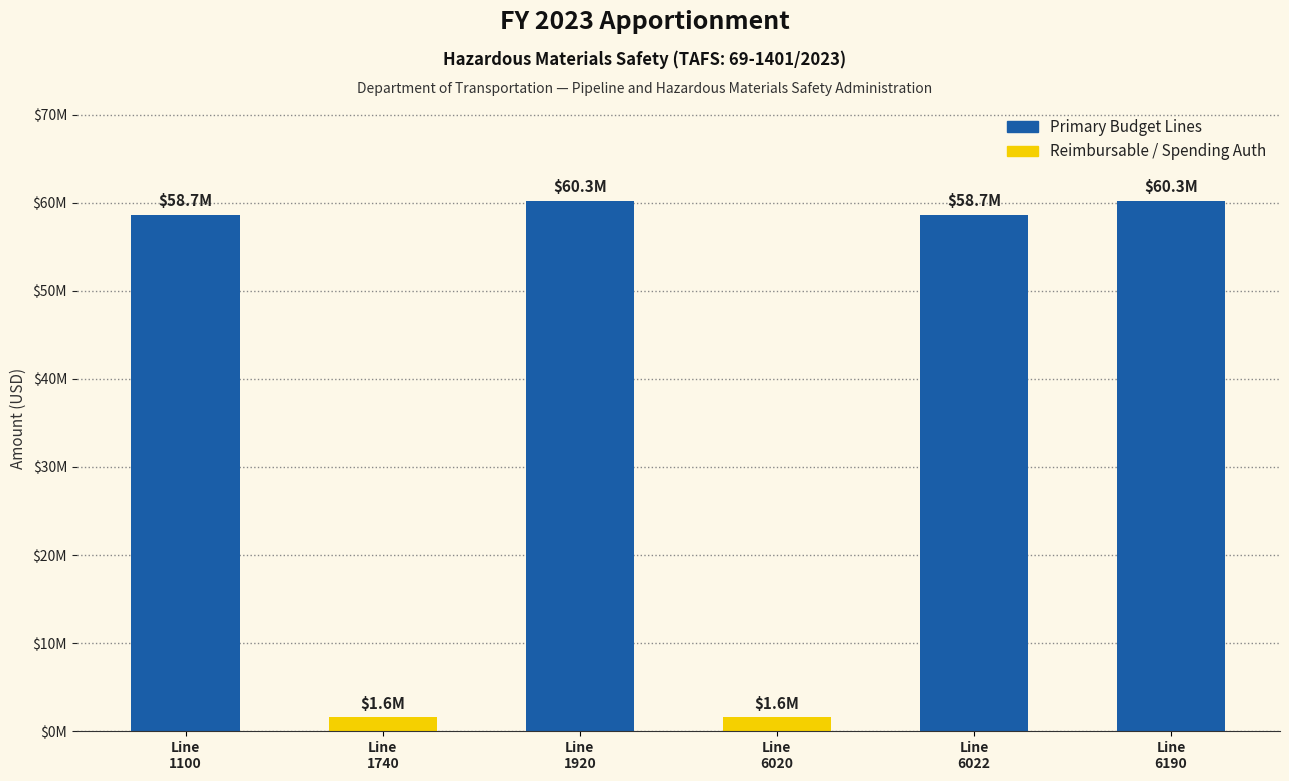

What is the approximate value at Line
6022, to the nearest 50?

58673000